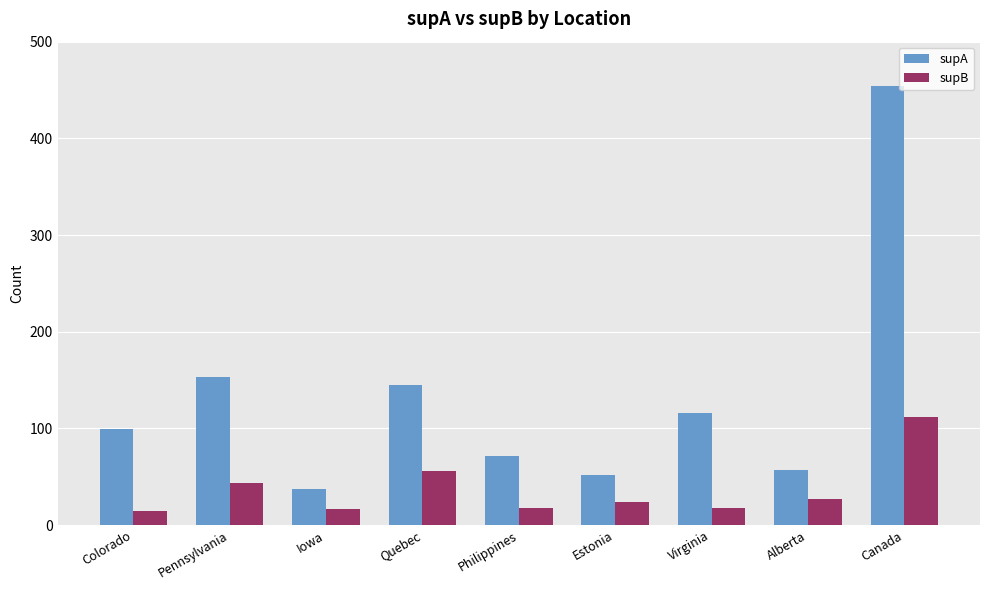

Where is supB nearest to the value 63?

Quebec